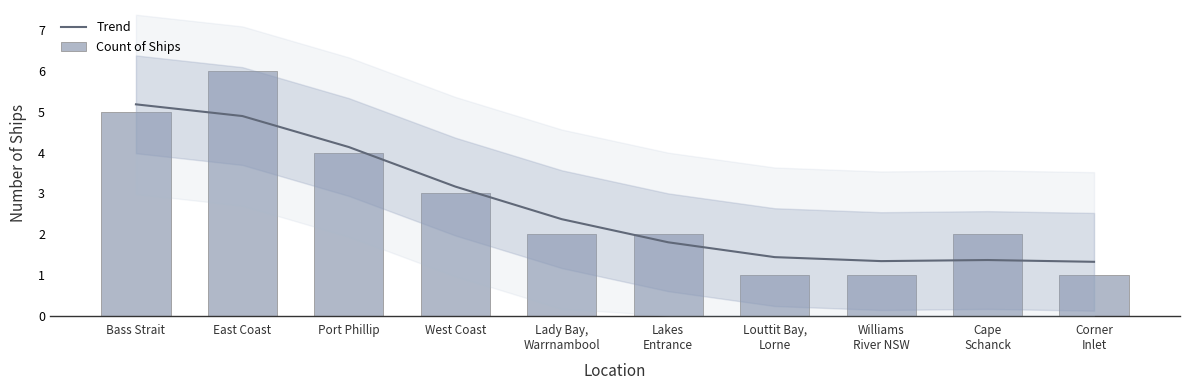

Where does the Trend series first go above 2?

Bass Strait